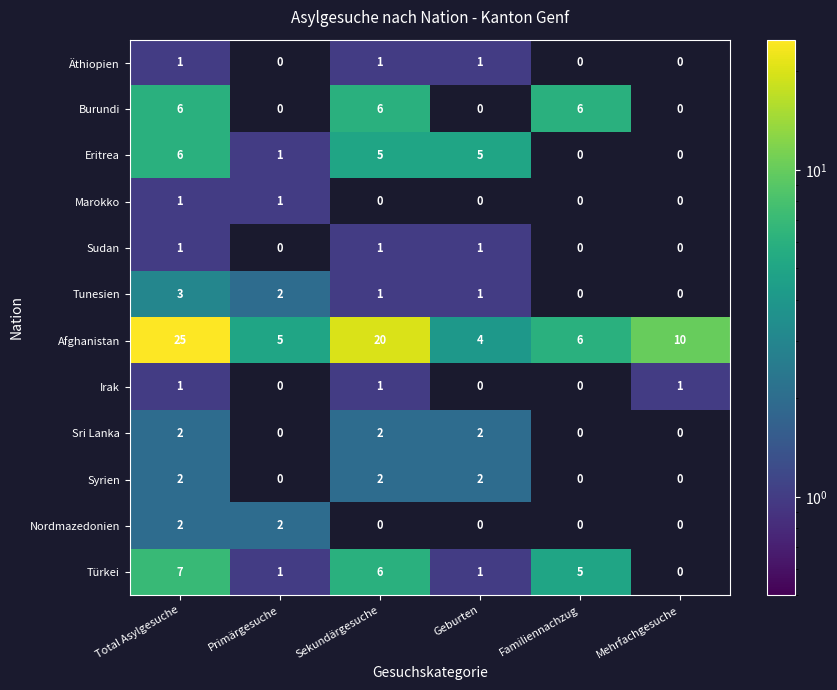

Which series changed the most between Geburten and Familiennachzug?

Burundi